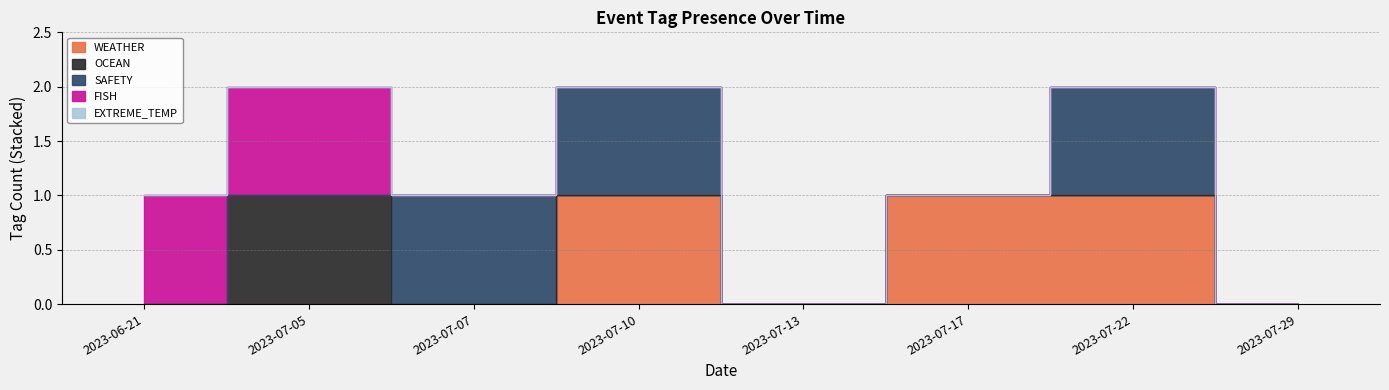

What is the highest value of the FISH series?

1